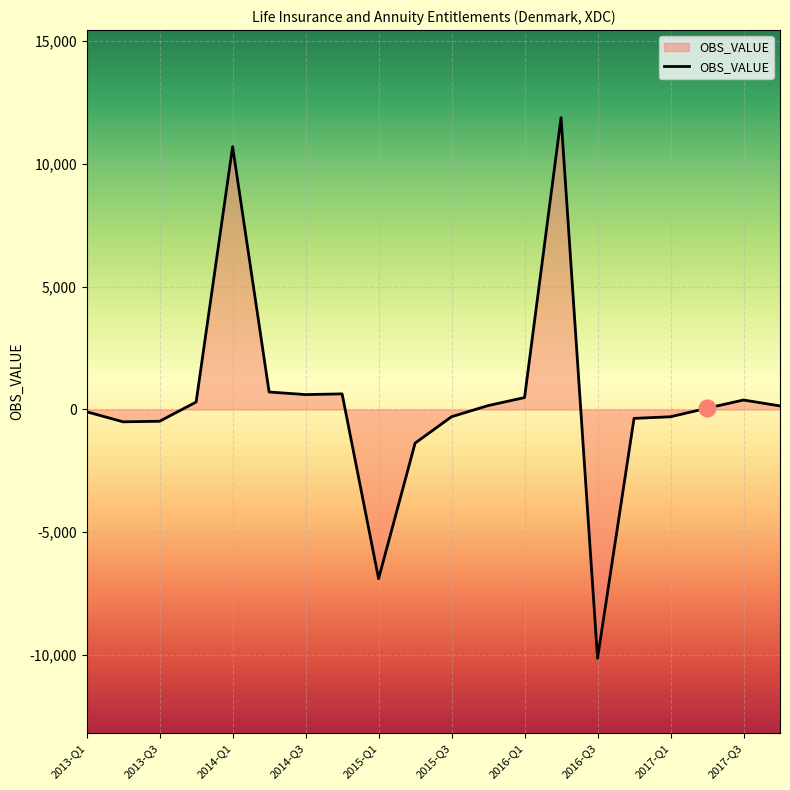

What is the maximum value shown in the chart?

11886